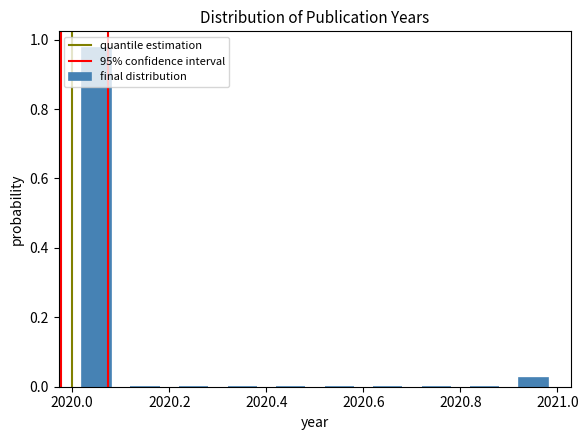

Reading left to right, transcribe this chart: for each bar, give the range it covers on the x-axis and its height. The values are not printed on the chart, so give them approximately, as read against the axis.

2020.0 to 2020.1: 0.98
2020.1 to 2020.2: 0
2020.2 to 2020.3: 0
2020.3 to 2020.4: 0
2020.4 to 2020.5: 0
2020.5 to 2020.6: 0
2020.6 to 2020.7: 0
2020.7 to 2020.8: 0
2020.8 to 2020.9: 0
2020.9 to 2021.0: 0.02